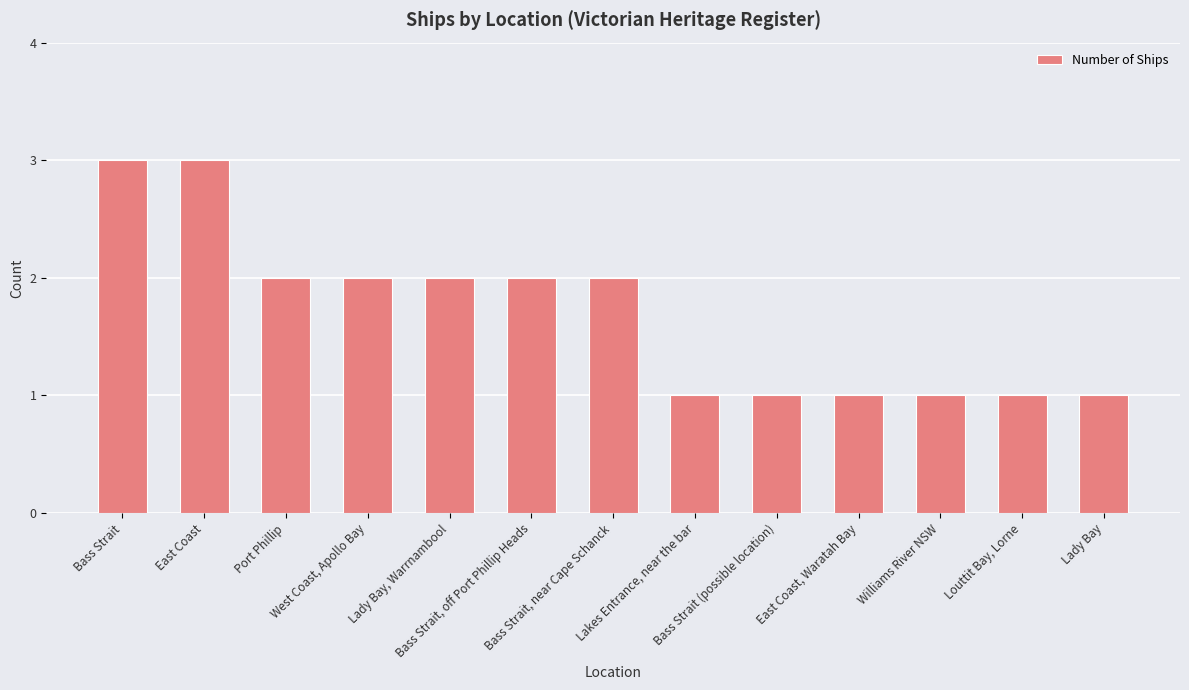

What is the greatest value displayed?

3